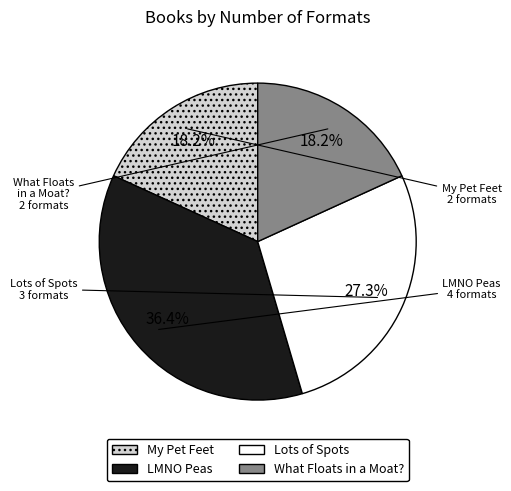

What percentage is the My Pet Feet slice, to the nearest percent?

18%